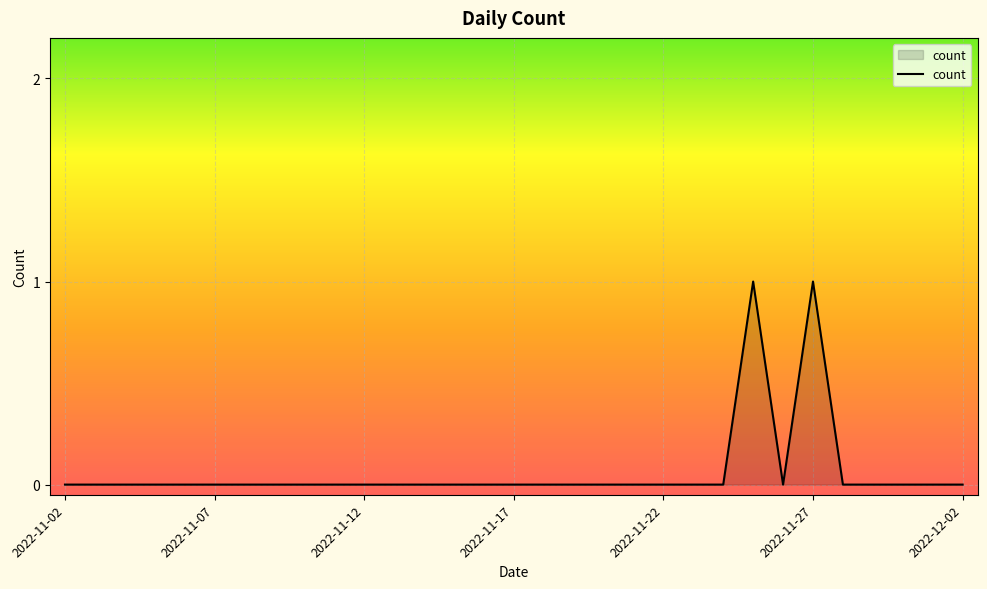

Does the chart display data point markers on the line(s)?

No